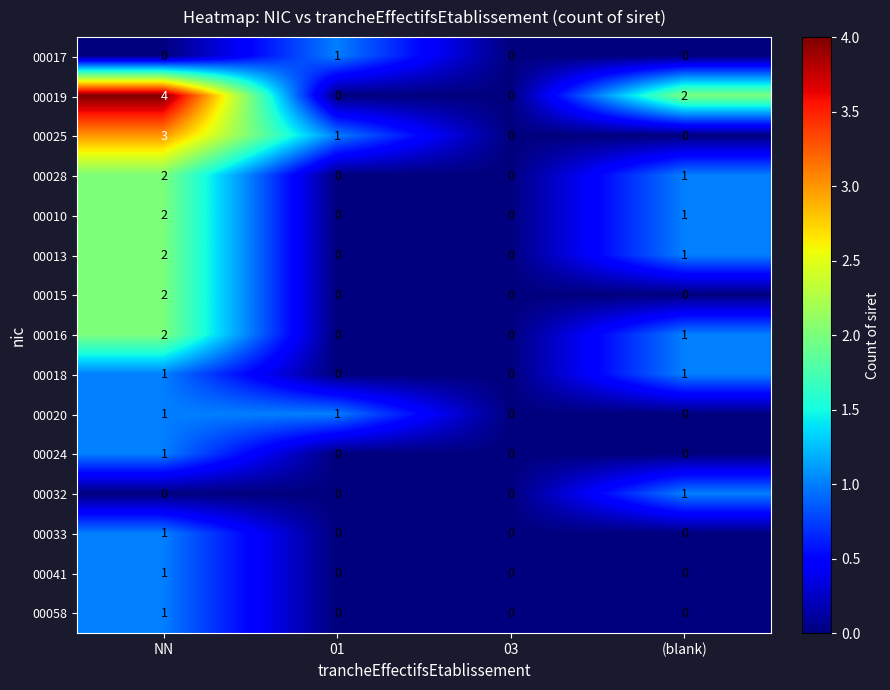

What is the difference between the 00025 values at (blank) and NN?

3